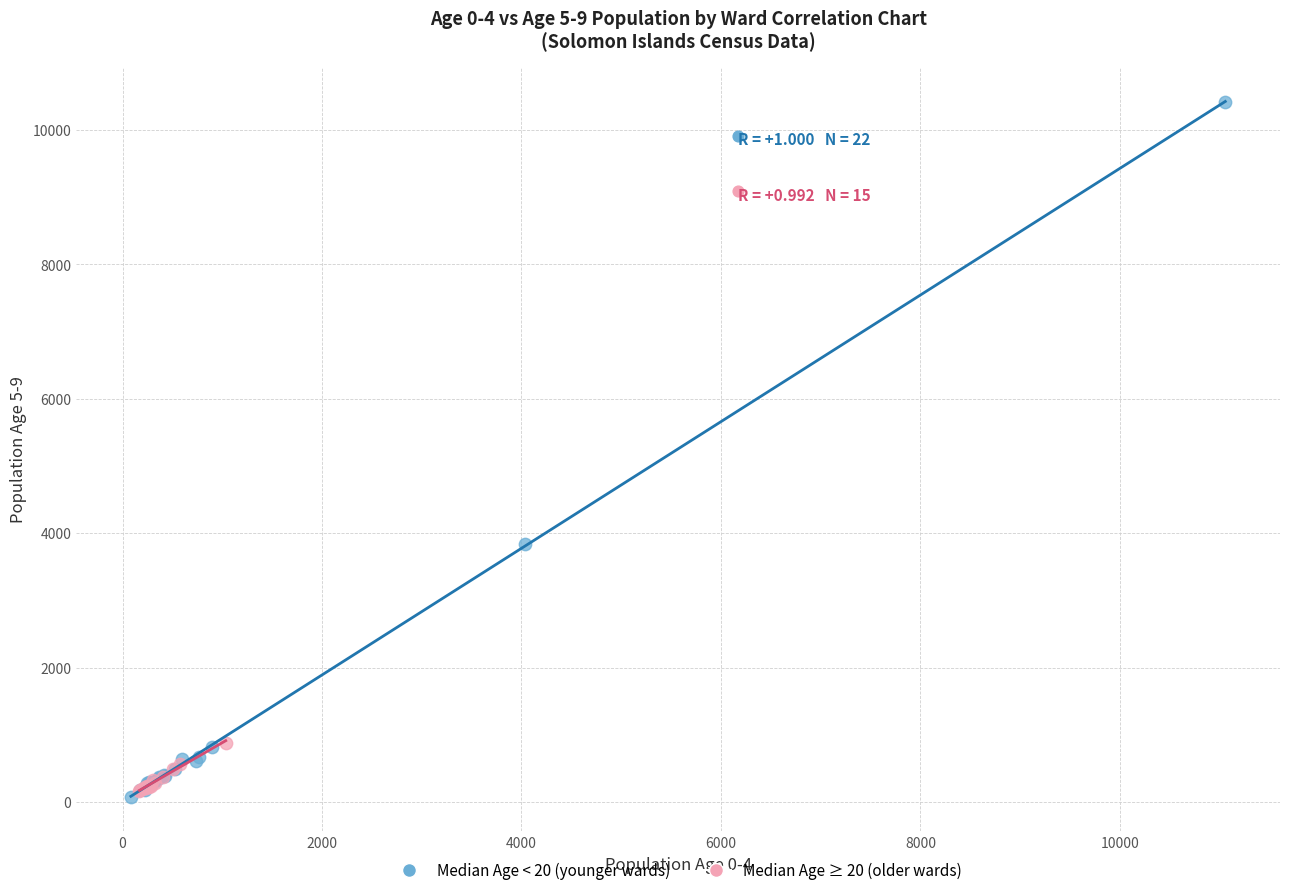

What are all the series names shown in the legend?

Median Age < 20 (younger wards), Median Age ≥ 20 (older wards)